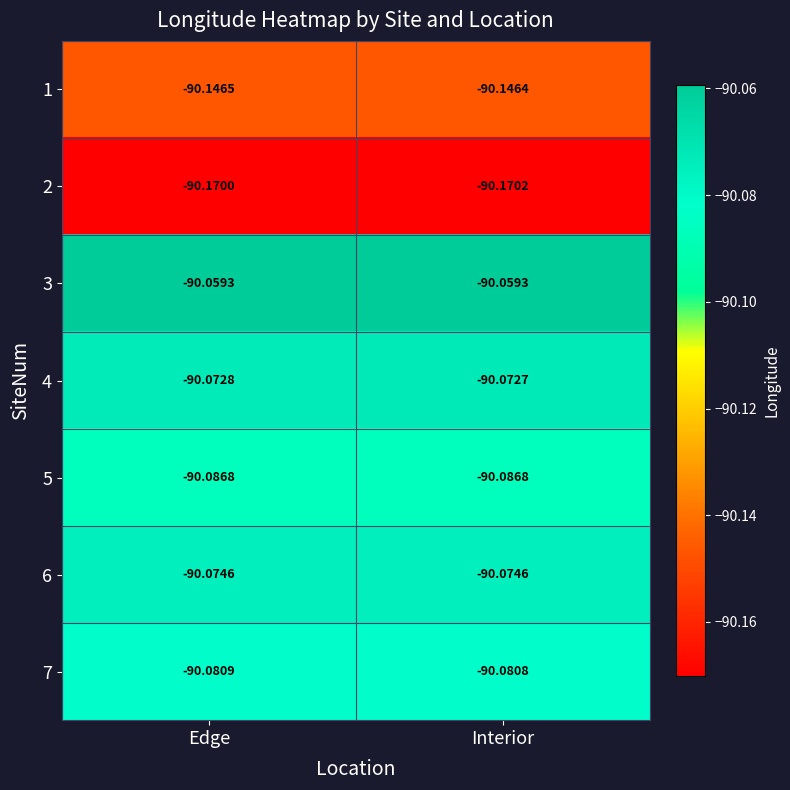

At which category is the sum across all series the highest?

Interior